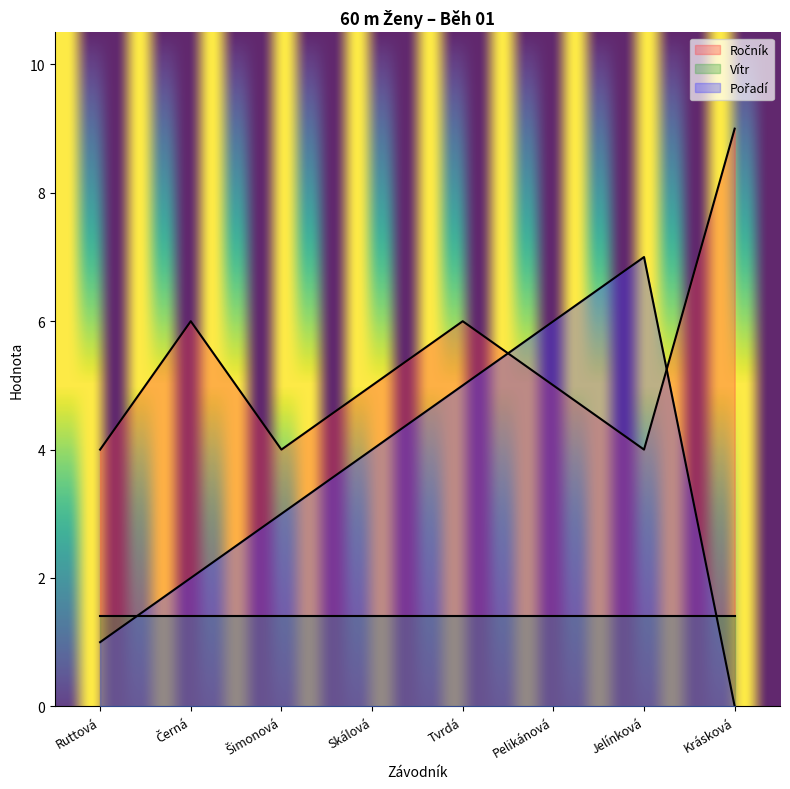

True or false: Vítr has a value of 0.7 at Jelínková.

False